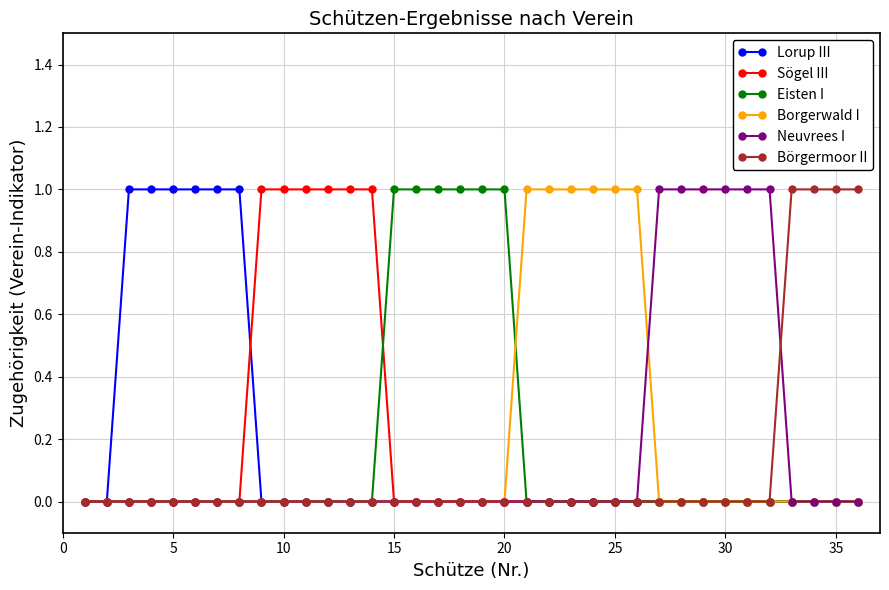

What is the value of the Neuvrees I point at the 28th from the left?

1